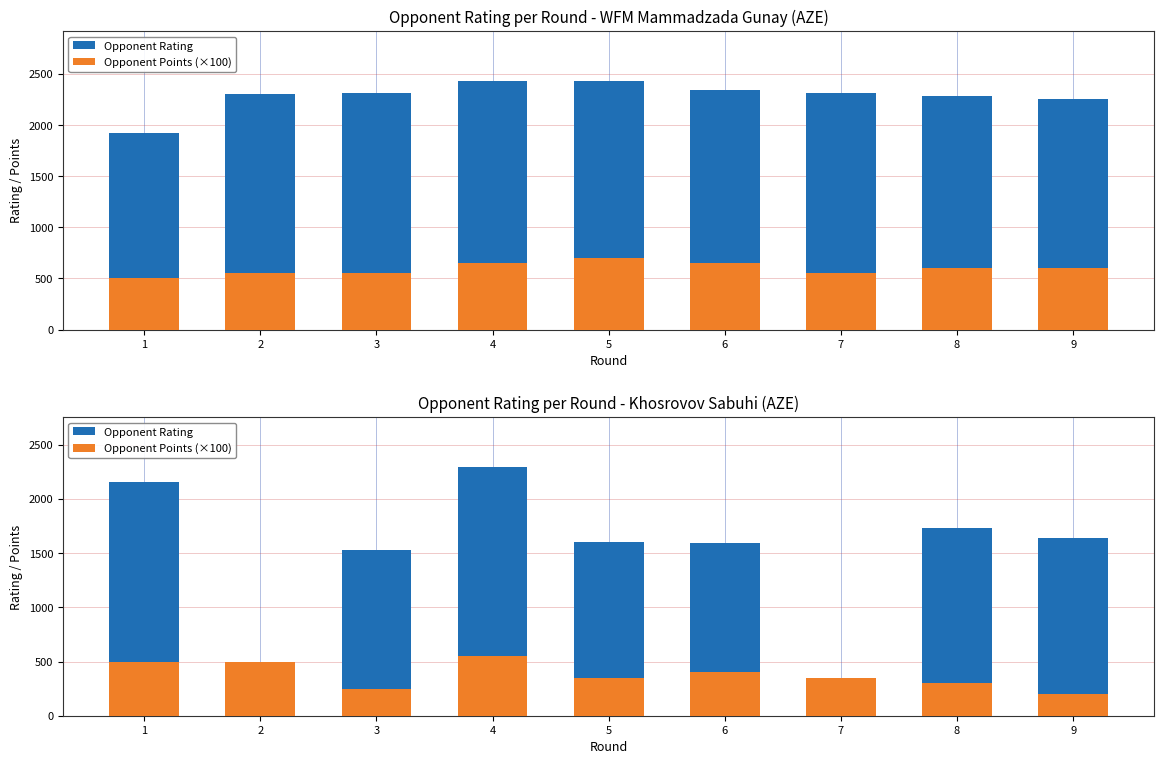

List the series in order of their peak value, lowest first.

Opponent Points (×100), Opponent Rating